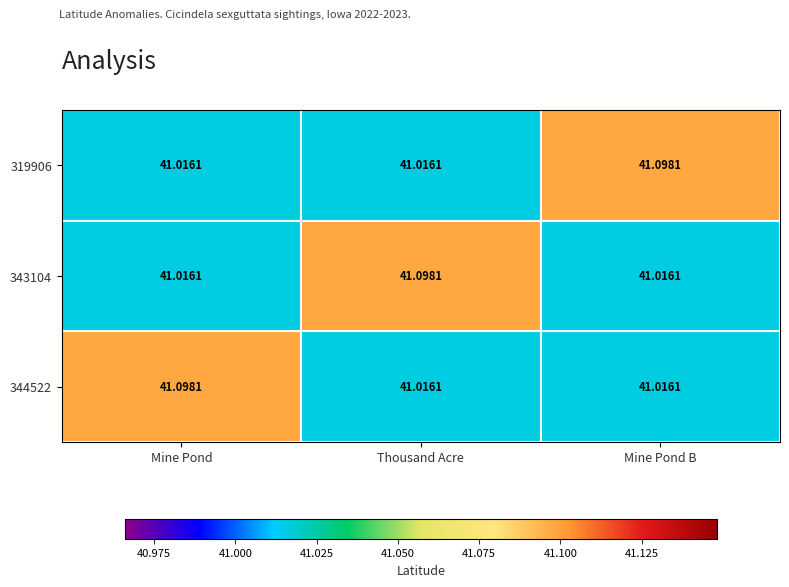

At which label does 343104 reach its peak?

Thousand Acre